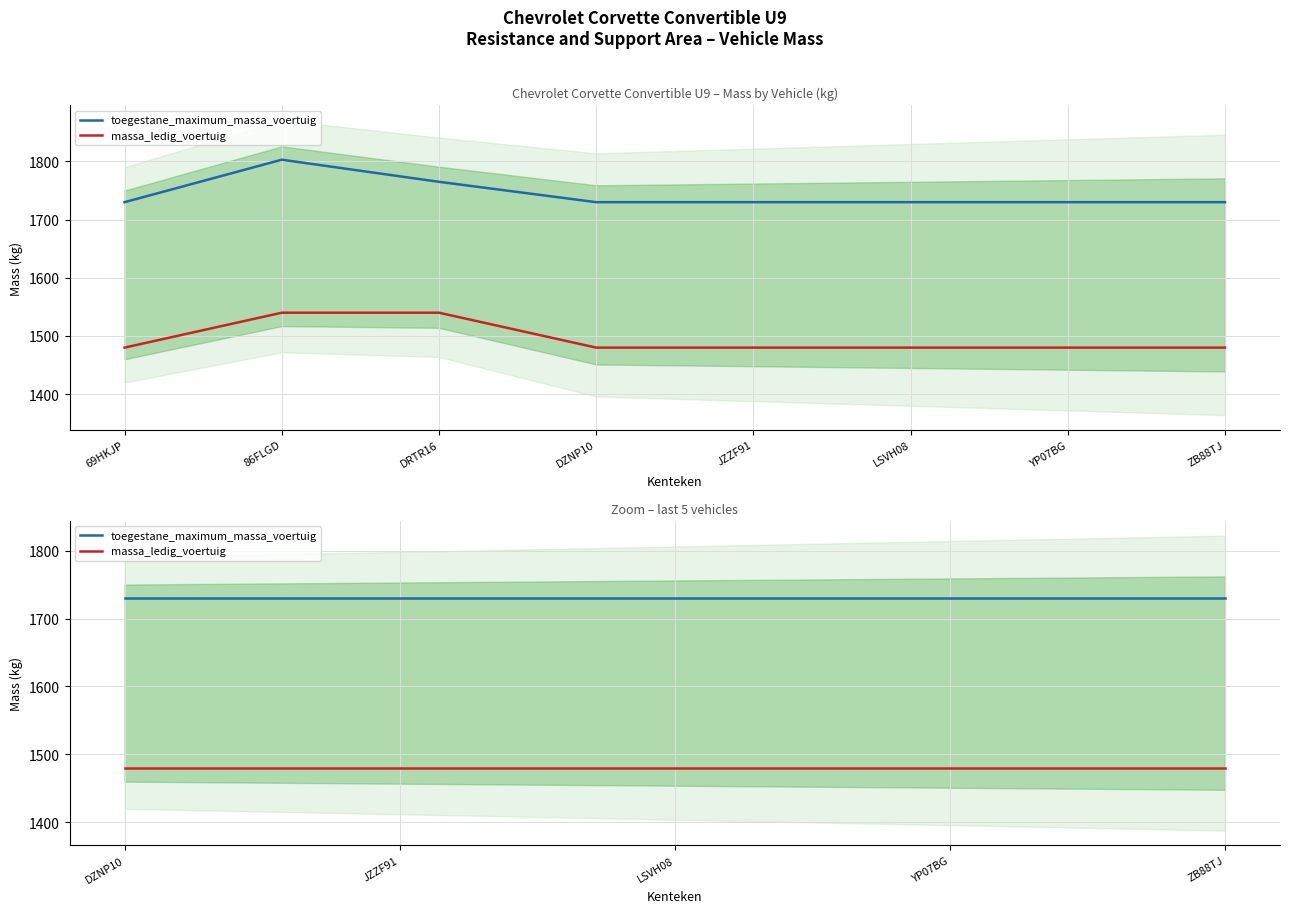

Rank the series by their maximum value, from lowest to highest.

massa_ledig_voertuig, toegestane_maximum_massa_voertuig